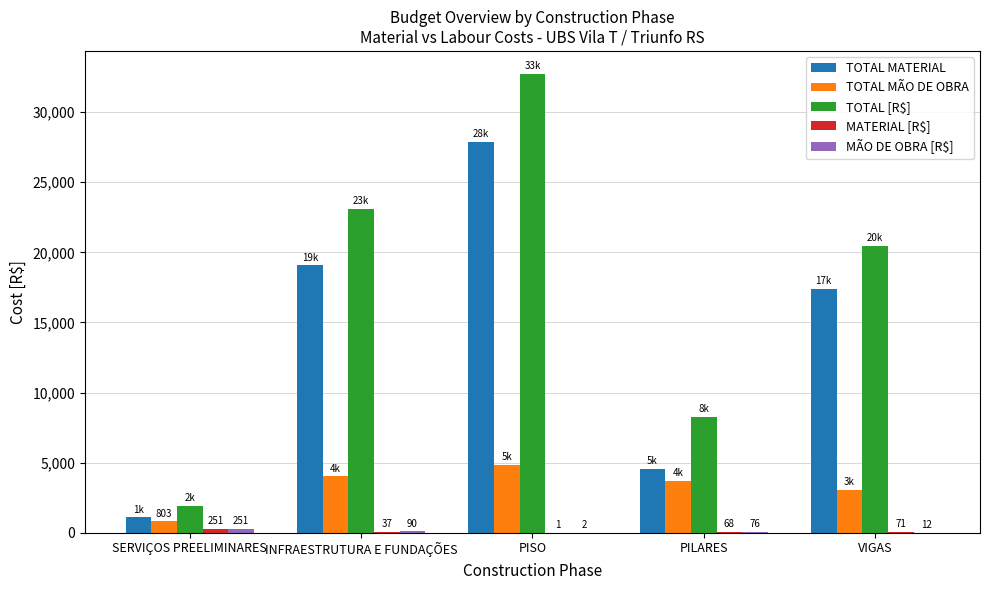

Where is TOTAL MATERIAL nearest to the value 14487?

VIGAS